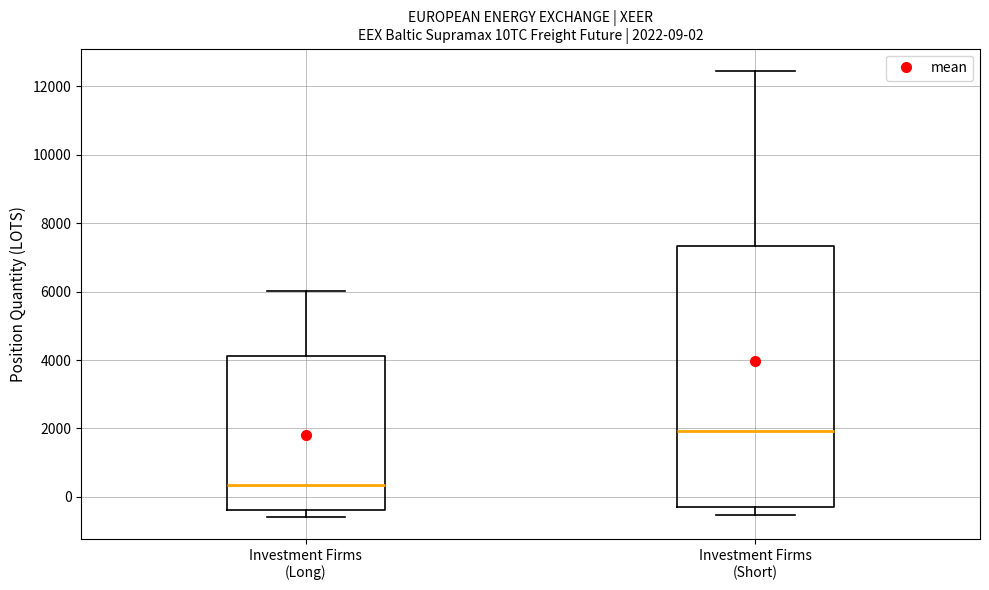

Comparing the boxes themselves (not the whiskers), which one is the tallest?

Investment Firms (Short)